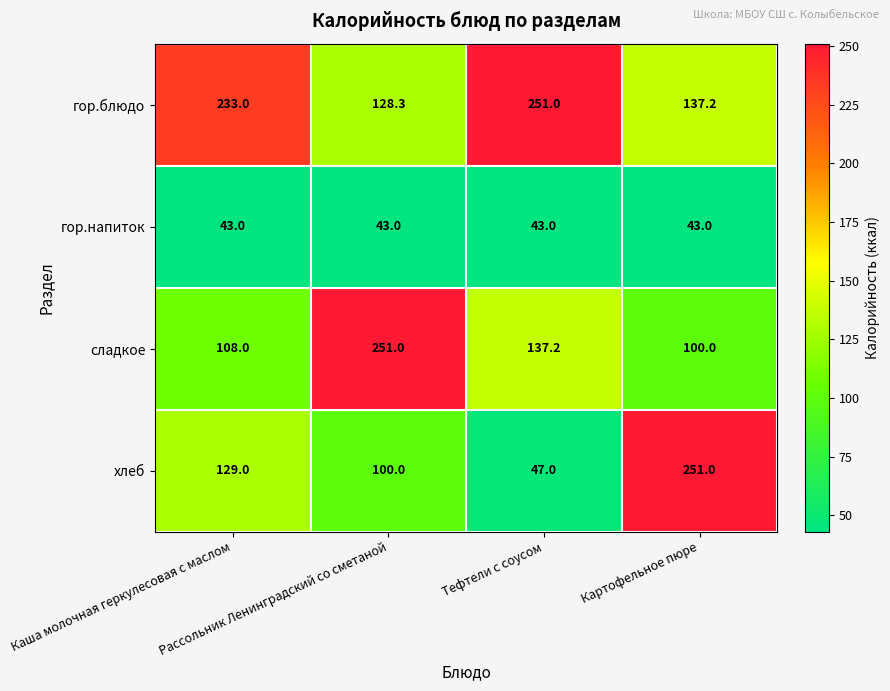

What is the difference between the maximum and minimum values in the сладкое series?

151.0